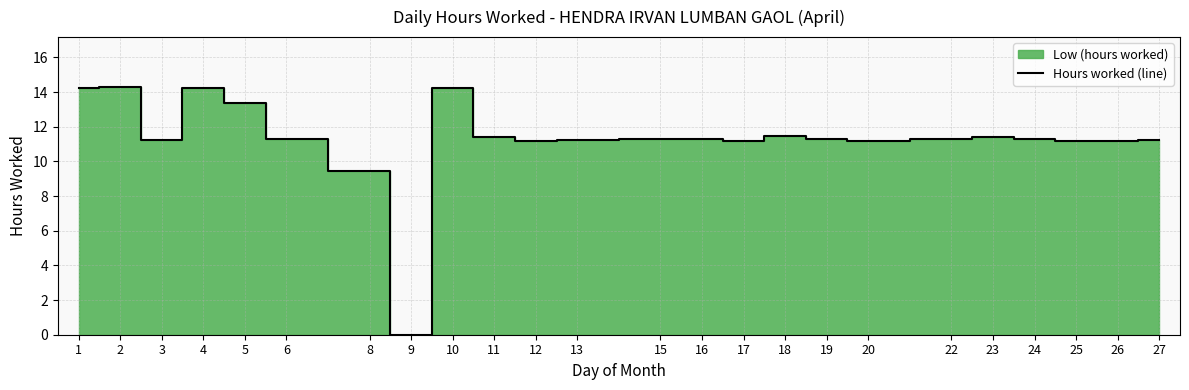

The chart shows a value of 4.1 at 25. True or false?

False